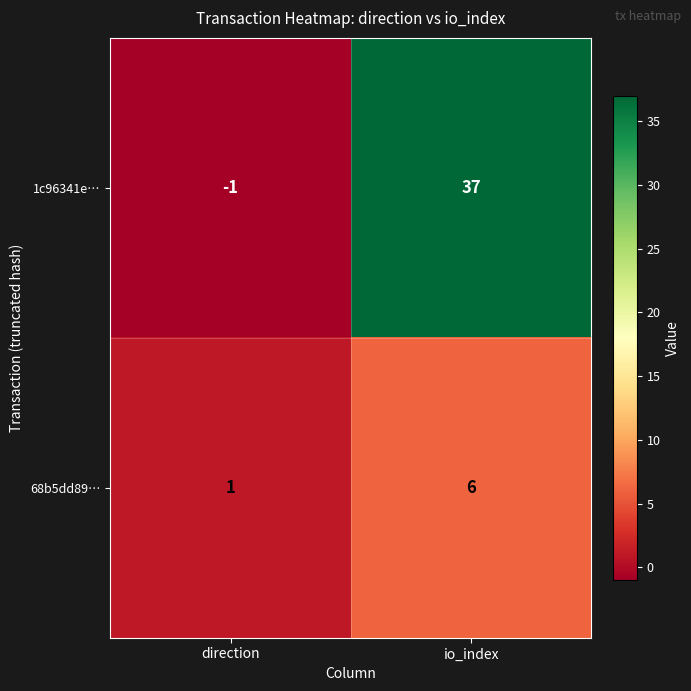

Reading right to left, list all the values displayed in this chart.

1c96341e…: 37	-1
68b5dd89…: 6	1